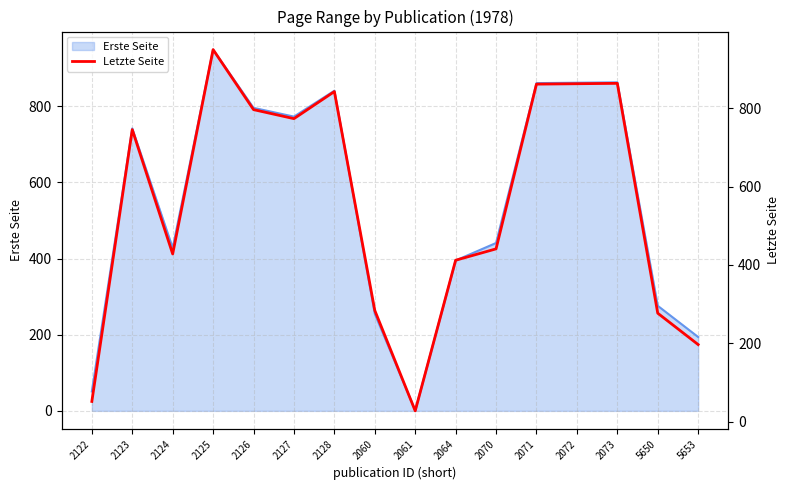

Which label corresponds to the smallest value in the chart?

2061